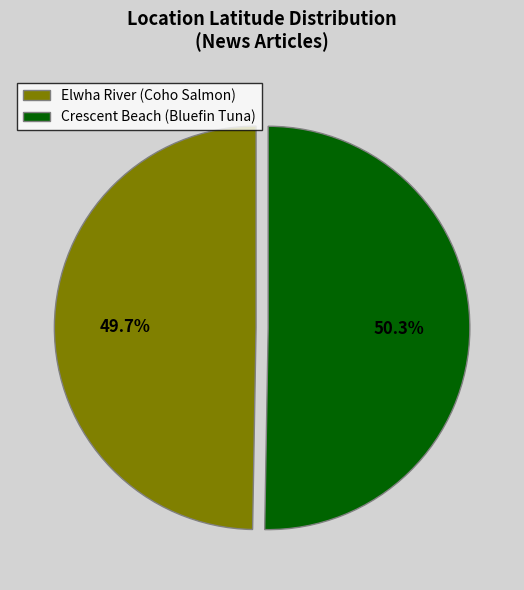

To the nearest percent, what percentage of the pie is Crescent Beach (Bluefin Tuna)?

50%